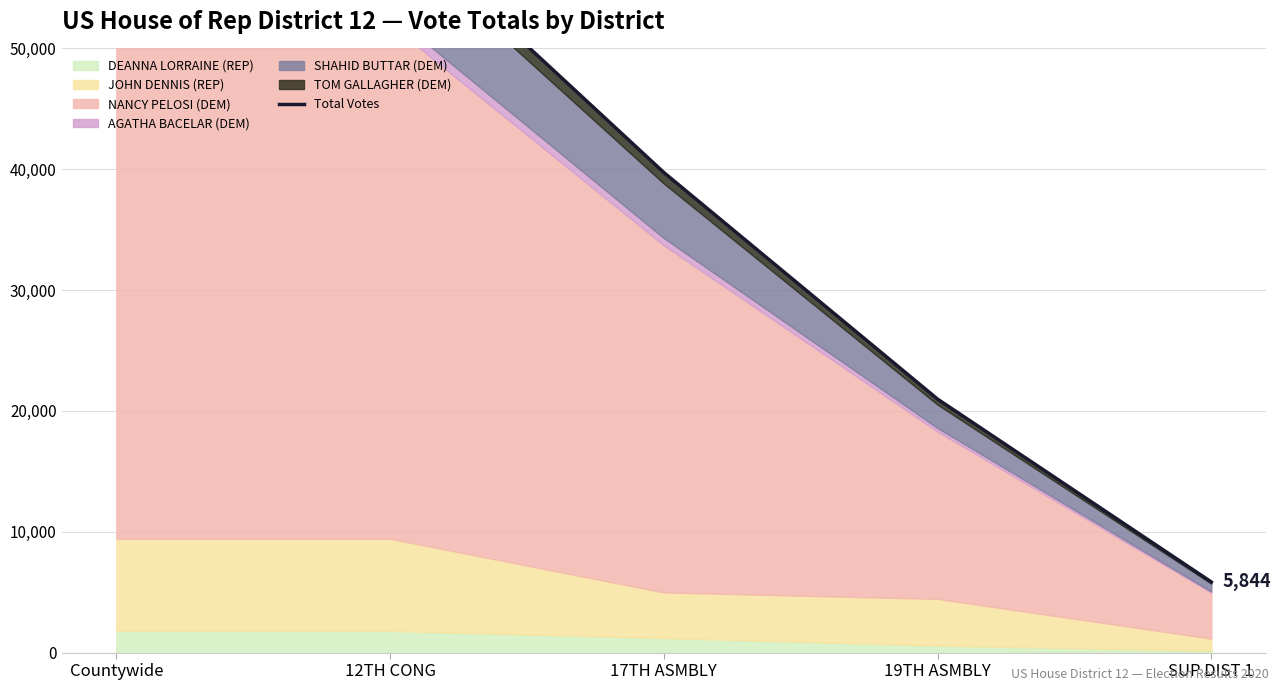

What is the minimum value shown in the chart?

5844